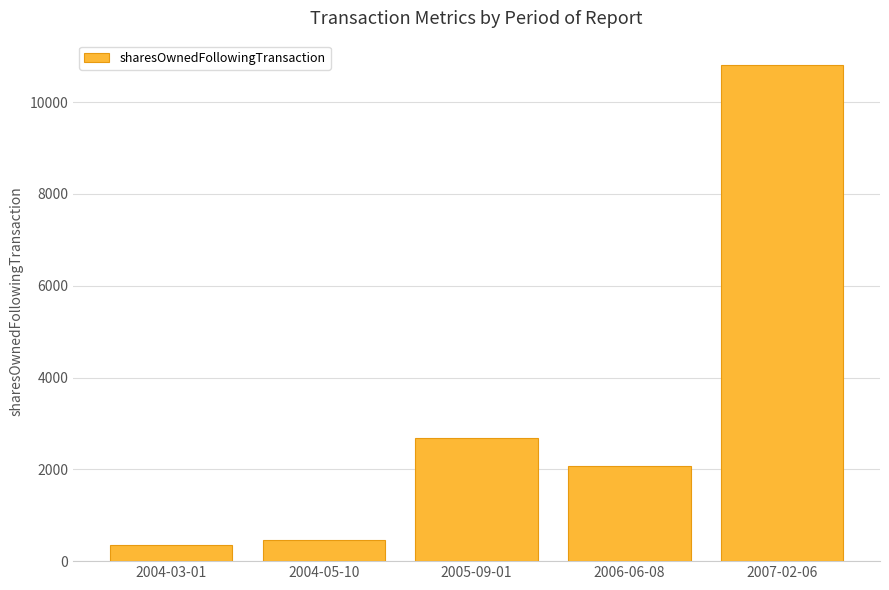

Is it true that the value at 2005-09-01 is 2682?

True